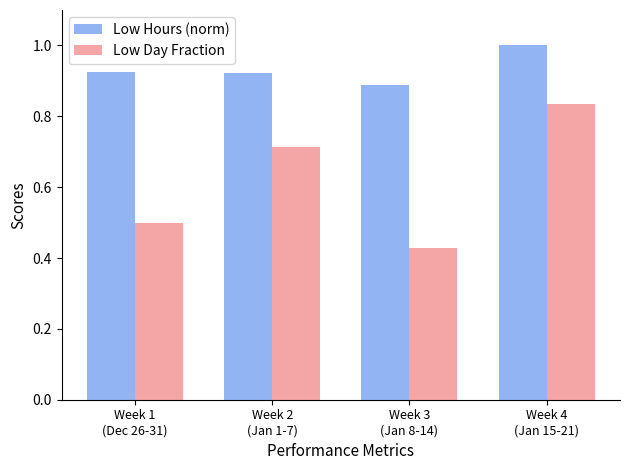

Are the bars grouped side by side (vs. stacked)?

Yes